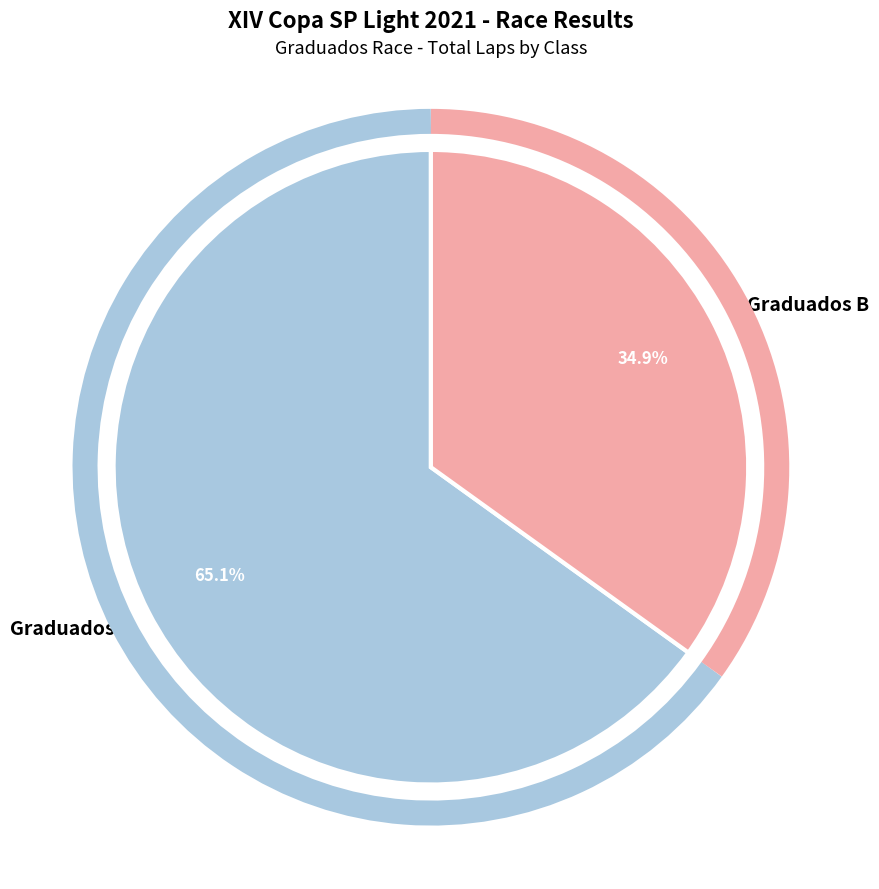

What is the largest slice in the pie chart?

Graduados